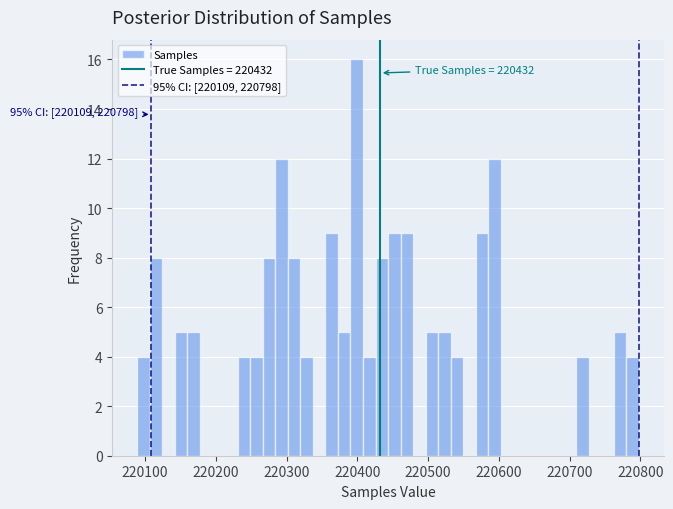

Read against the x-axis, roughly where is the centre of the tallest bar?

220400